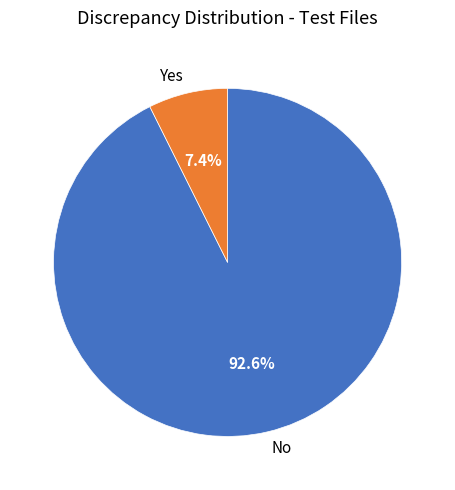

Is there any slice that represents more than half of the pie?

Yes